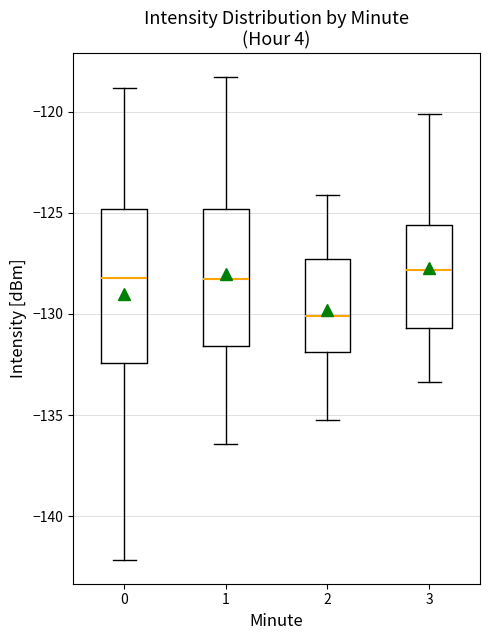

Which box is the tallest, from its lower edge to its upper edge?

0